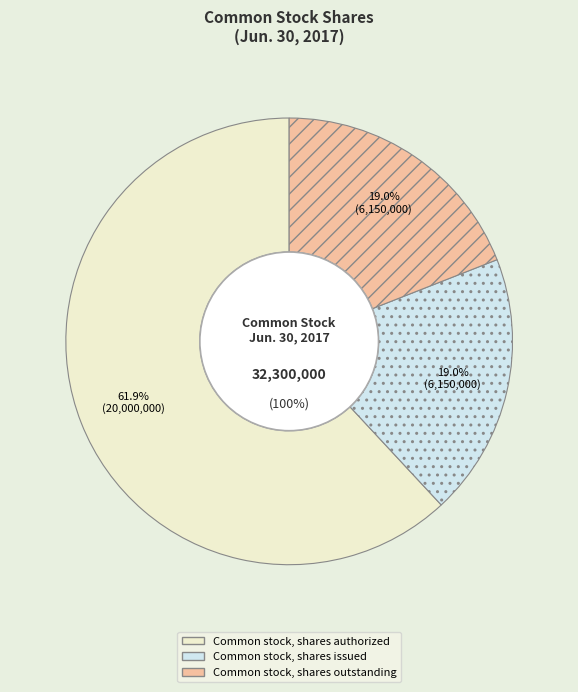

To the nearest percent, what is the average slice percentage?

33%